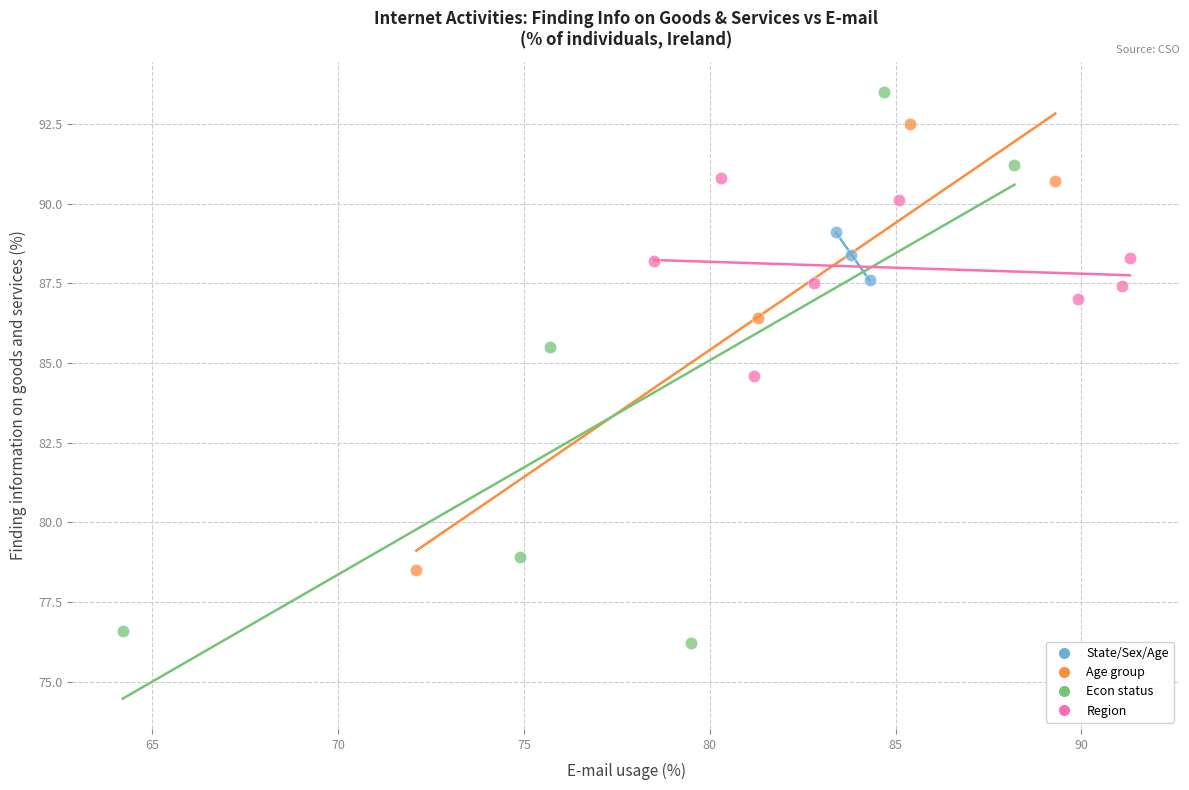

Which series has the widest spread of Y values?

Econ status